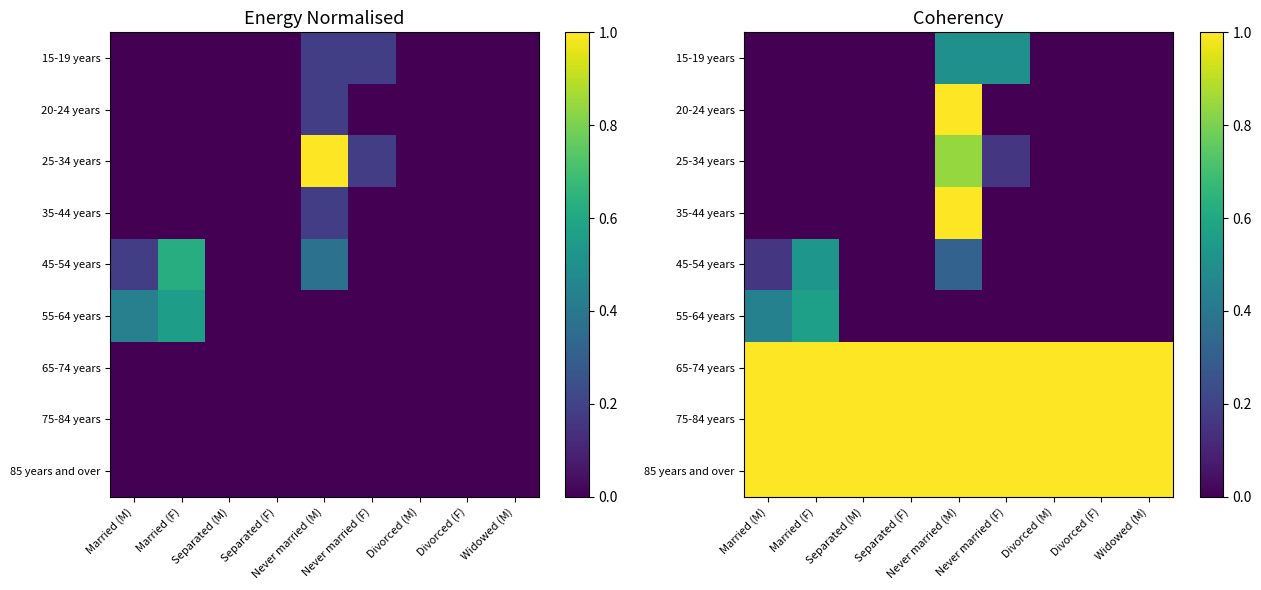

True or false: 20-24 years has a value of 0.0 at Widowed (M).

True